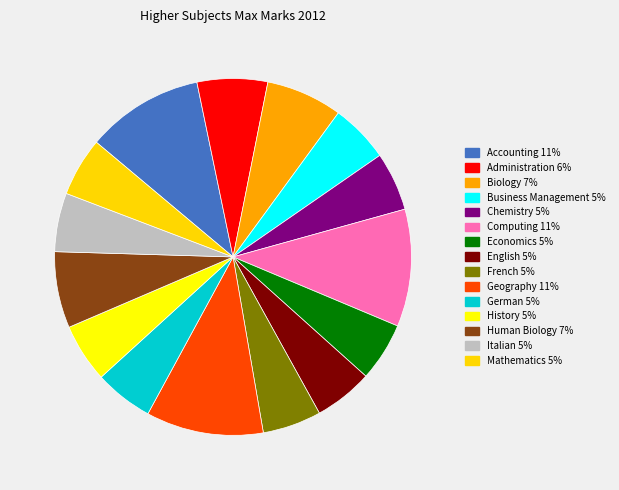

Do Italian and Administration together represent more than half of the pie?

No